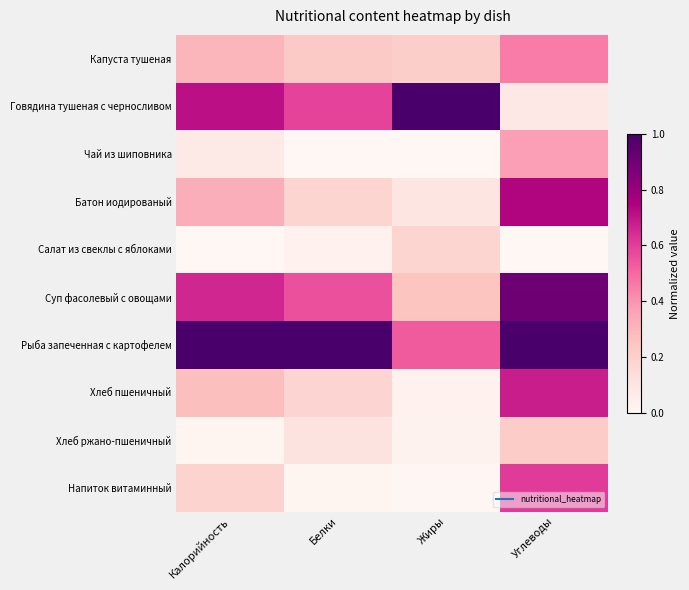

Reading left to right, what are all the values shown in this chart?

Капуста тушеная: Калорийность=0.3	Белки=0.2	Жиры=0.2	Углеводы=0.5
Говядина тушеная с черносливом: Калорийность=0.7	Белки=0.6	Жиры=1.0	Углеводы=0.1
Чай из шиповника: Калорийность=0.1	Белки=0.0	Жиры=0.0	Углеводы=0.4
Батон иодированый: Калорийность=0.3	Белки=0.2	Жиры=0.1	Углеводы=0.7
Салат из свеклы с яблоками: Калорийность=0.0	Белки=0.0	Жиры=0.2	Углеводы=0.0
Суп фасолевый с овощами: Калорийность=0.7	Белки=0.6	Жиры=0.2	Углеводы=0.9
Рыба запеченная с картофелем: Калорийность=1.0	Белки=1.0	Жиры=0.5	Углеводы=1.0
Хлеб пшеничный: Калорийность=0.3	Белки=0.2	Жиры=0.0	Углеводы=0.7
Хлеб ржано-пшеничный: Калорийность=0.0	Белки=0.1	Жиры=0.0	Углеводы=0.2
Напиток витаминный: Калорийность=0.2	Белки=0.0	Жиры=0.0	Углеводы=0.6